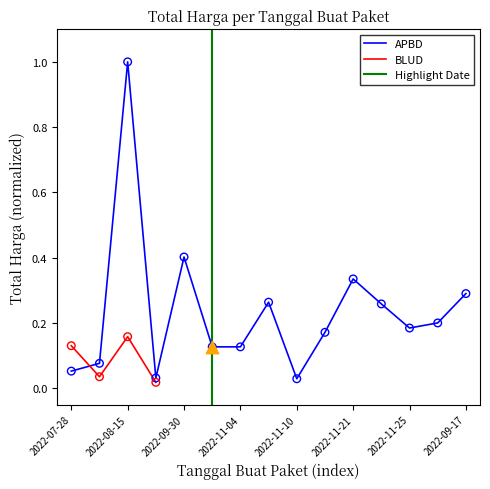

Which has a higher value, 2022-12-13 or 2022-08-15?

2022-08-15